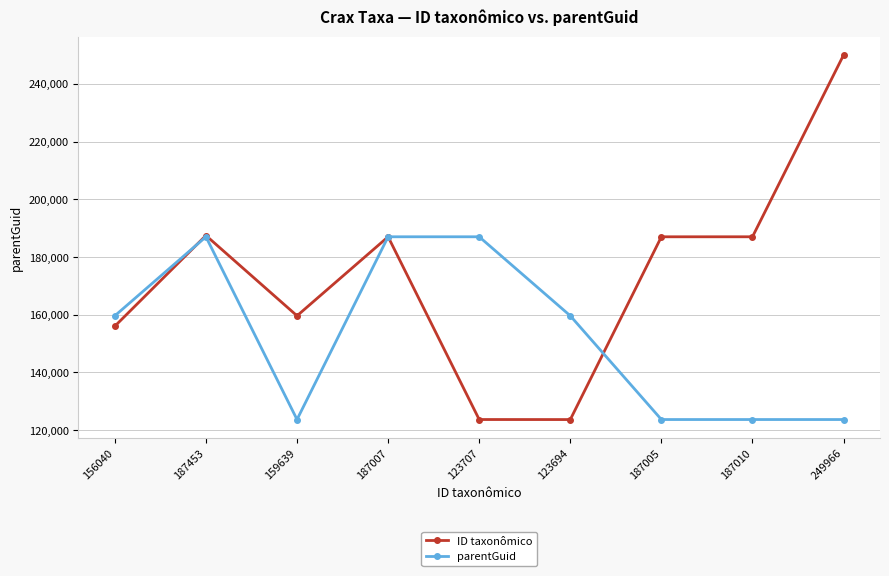

True or false: ID taxonômico has a value of 85457 at 187010.

False